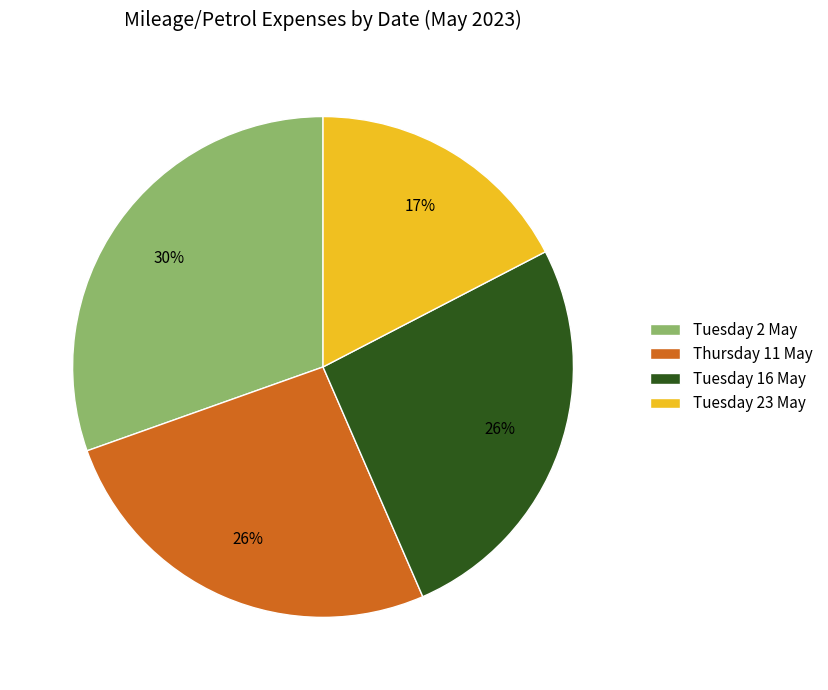

Which slice is the largest?

Tuesday 2 May